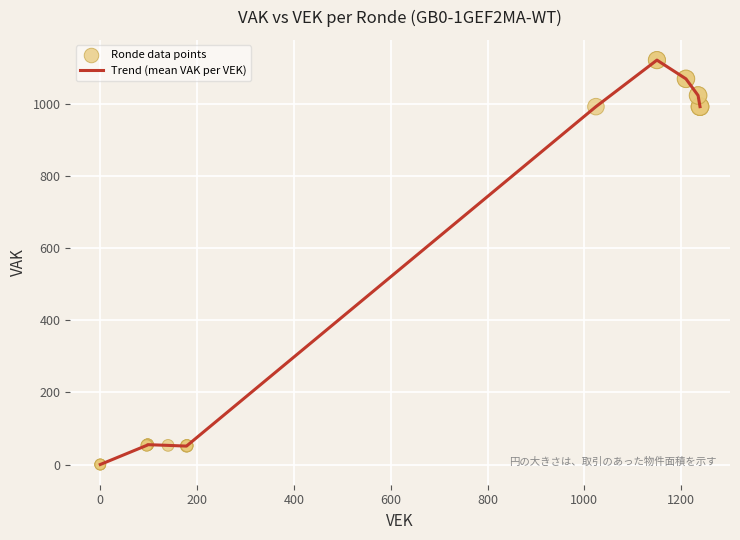

What is the difference between the maximum and minimum values?

1121